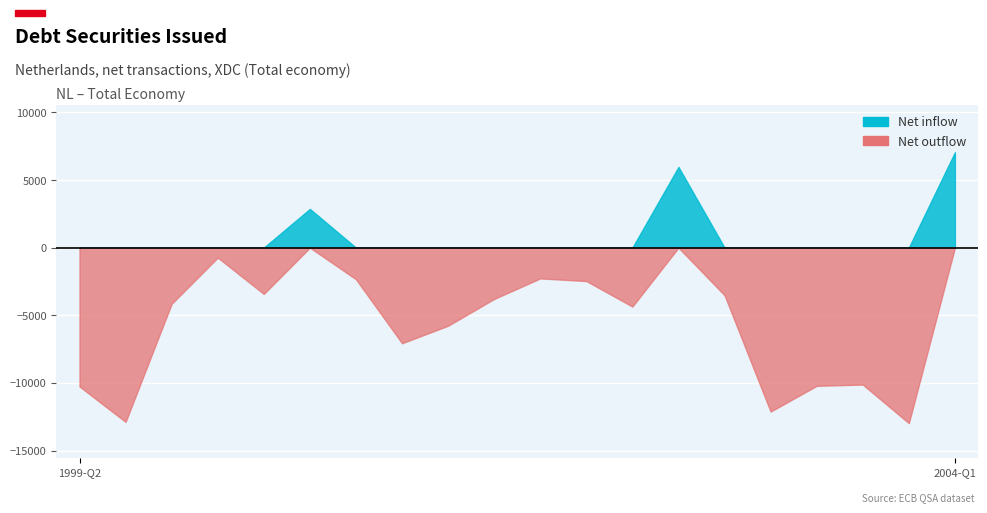

List the labels in order of value, smallest first.

2003-Q4, 1999-Q3, 2003-Q1, 1999-Q2, 2003-Q2, 2003-Q3, 2001-Q1, 2001-Q2, 2002-Q2, 1999-Q4, 2001-Q3, 2002-Q4, 2000-Q2, 2002-Q1, 2000-Q4, 2001-Q4, 2000-Q1, 2000-Q3, 2002-Q3, 2004-Q1